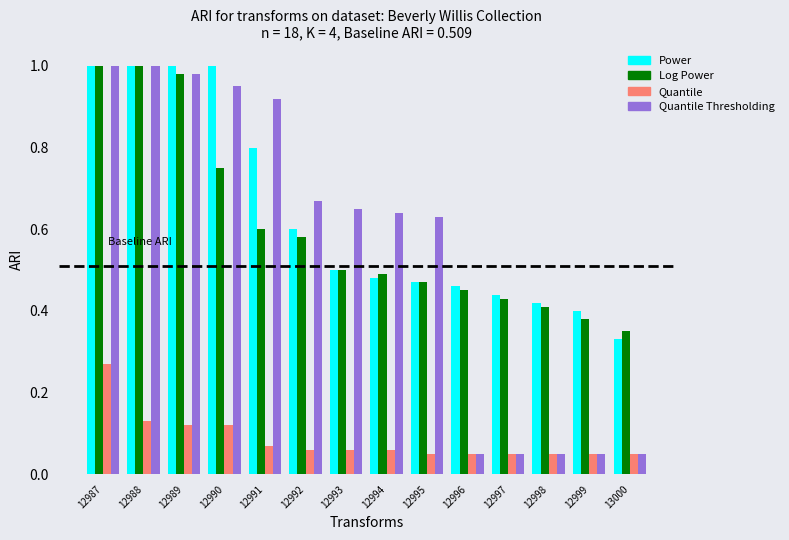

What is the sum of all Power values?

8.9